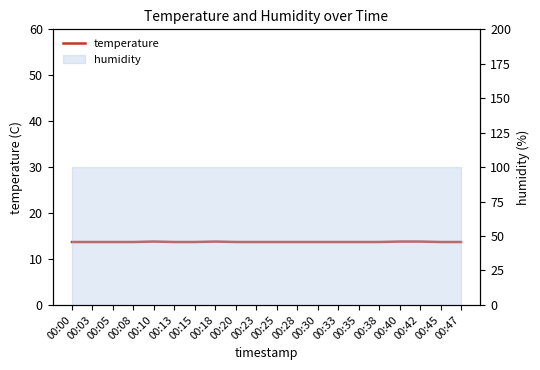

What is the sum of the values at 00:23 and 00:20?

27.4